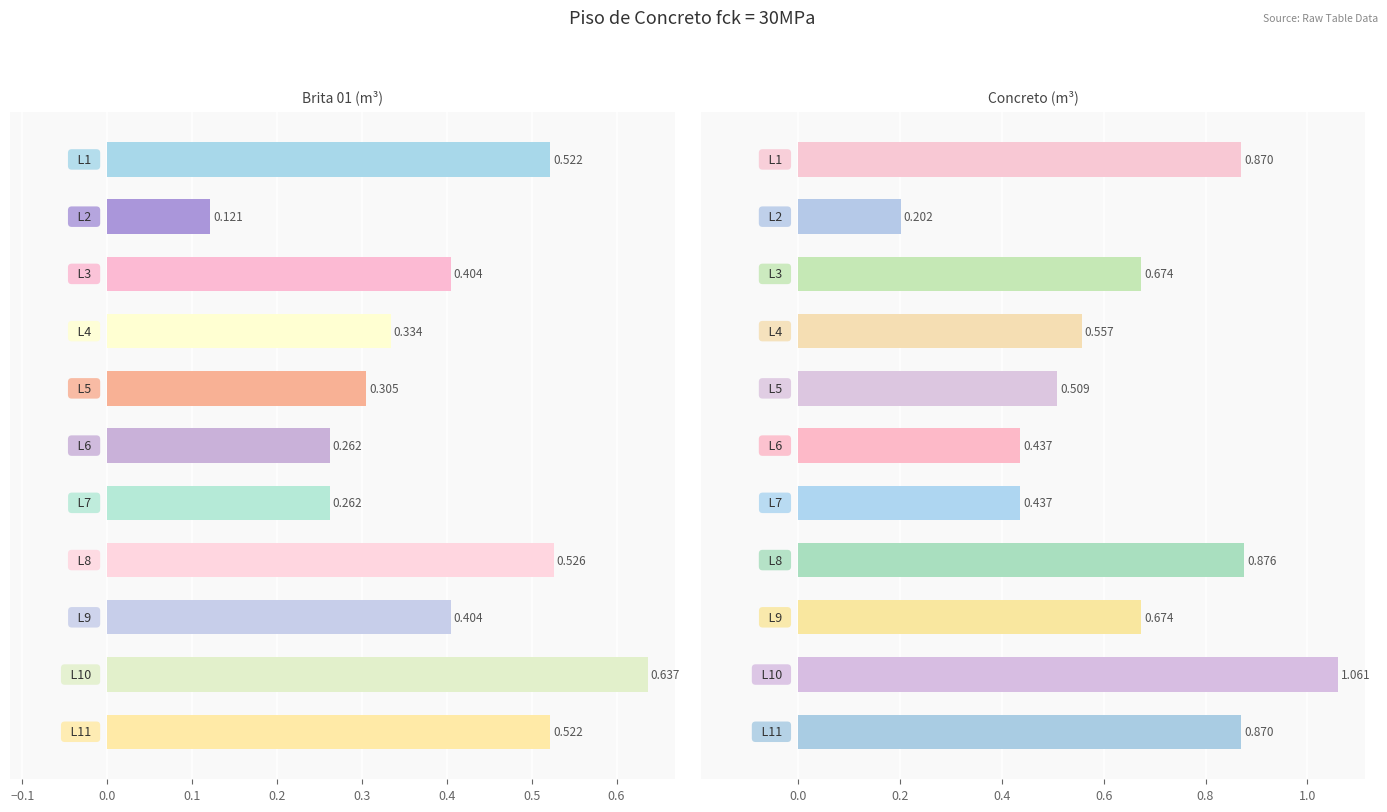

What is the highest value of the Brita 01 (m³) series?

0.6